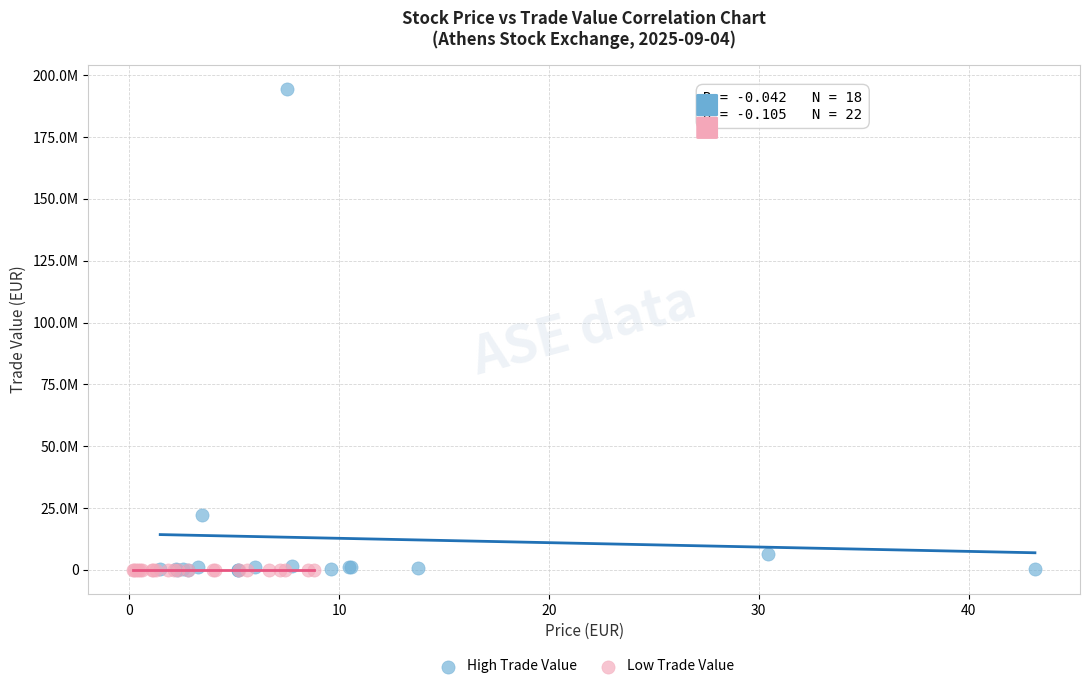

Which series has the largest Y range (max minus min)?

High Trade Value